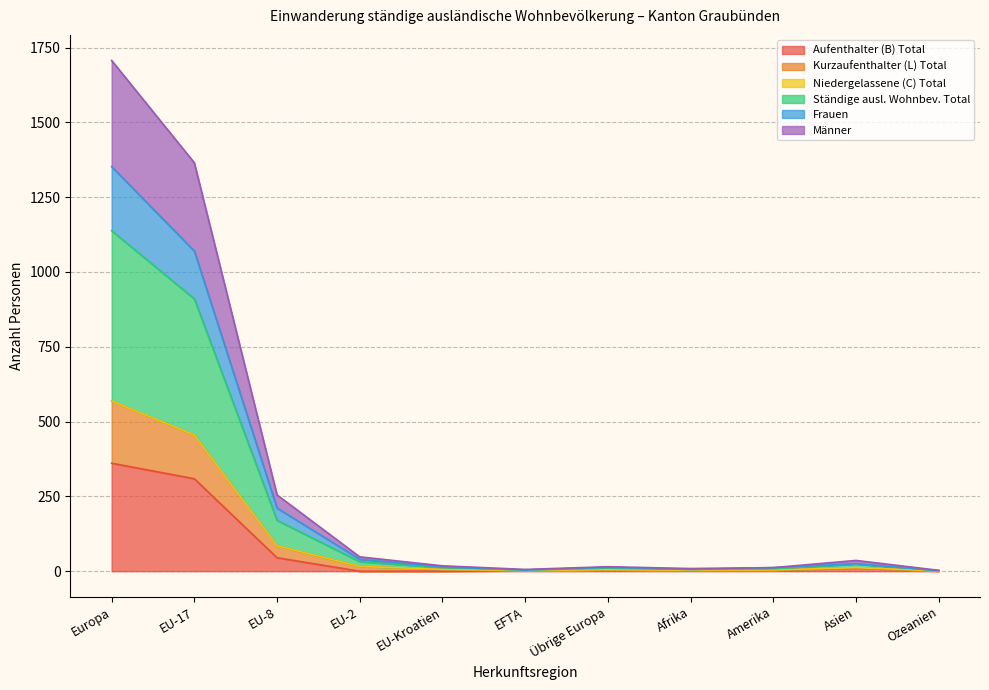

Which has a higher value, EU-2 or Amerika?

Amerika